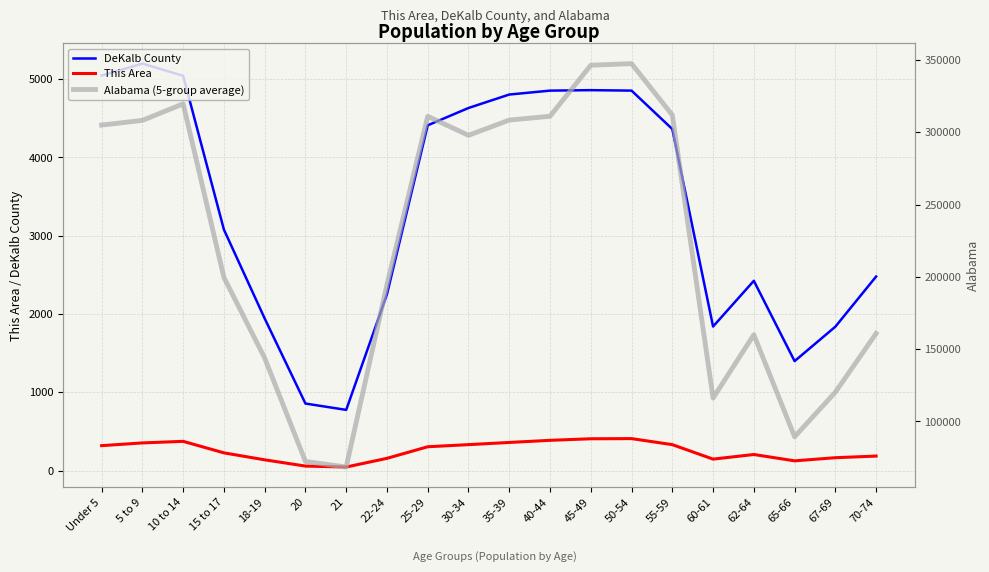

True or false: This Area and Alabama (5-group average) intersect in this chart.

False